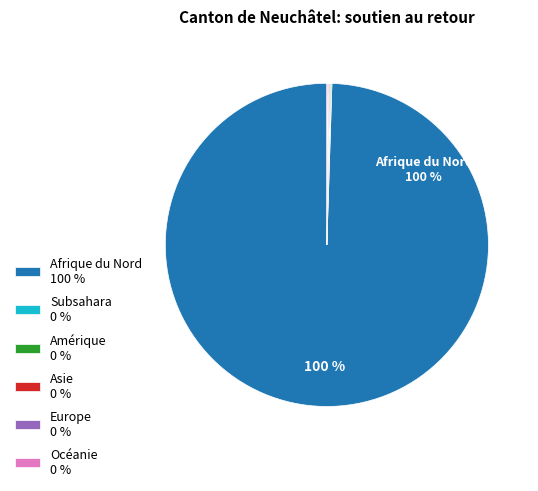

What is the majority slice?

Afrique du Nord